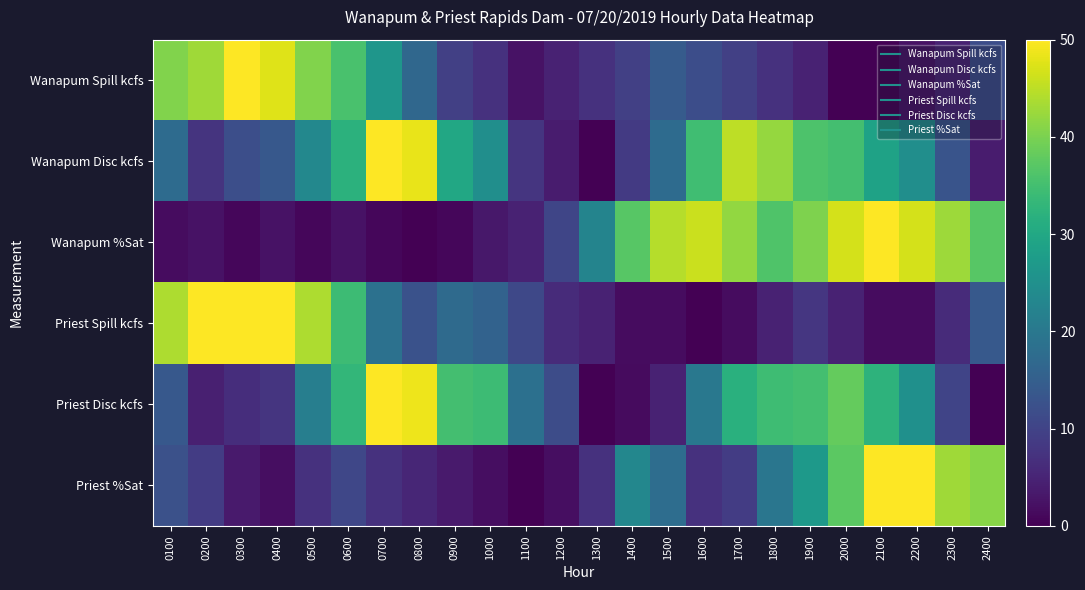

Reading left to right, list all the values displayed in this chart.

Wanapum Spill kcfs: 0100=40.5	0200=42.9	0300=50.0	0400=47.6	0500=40.5	0600=35.7	0700=26.2	0800=16.7	0900=9.5	1000=7.1	1100=2.4	1200=4.8	1300=7.1	1400=9.5	1500=14.3	1600=11.9	1700=9.5	1800=7.1	1900=4.8	2000=0.0	2100=0.0	2200=2.4	2300=4.8	2400=11.9
Wanapum Disc kcfs: 0100=17.4	0200=7.5	0300=11.9	0400=13.7	0500=23.4	0600=32.1	0700=50.0	0800=48.4	0900=29.9	1000=24.7	1100=7.7	1200=3.7	1300=0.0	1400=8.5	1500=17.4	1600=34.7	1700=44.9	1800=42.0	1900=36.1	2000=35.0	2100=28.9	2200=24.7	2300=13.0	2400=3.8
Wanapum %Sat: 0100=1.6	0200=2.4	0300=0.8	0400=2.4	0500=0.8	0600=2.4	0700=0.8	0800=0.0	0900=0.8	1000=3.2	1100=4.8	1200=10.5	1300=22.6	1400=37.1	1500=44.4	1600=46.0	1700=41.9	1800=36.3	1900=40.3	2000=46.8	2100=50.0	2200=46.8	2300=42.7	2400=37.1
Priest Spill kcfs: 0100=43.8	0200=50.0	0300=50.0	0400=50.0	0500=43.8	0600=34.4	0700=18.7	0800=12.5	0900=17.2	1000=15.6	1100=10.9	1200=6.2	1300=4.7	1400=1.6	1500=1.6	1600=0.0	1700=1.6	1800=4.7	1900=7.8	2000=4.7	2100=1.6	2200=1.6	2300=6.2	2400=14.1
Priest Disc kcfs: 0100=13.7	0200=4.4	0300=6.6	0400=7.7	0500=21.3	0600=33.1	0700=50.0	0800=48.8	0900=35.0	1000=34.3	1100=18.4	1200=11.5	1300=0.0	1400=1.5	1500=4.8	1600=20.0	1700=31.7	1800=34.4	1900=35.1	2000=38.2	2100=32.3	2200=25.2	2300=10.3	2400=0.1
Priest %Sat: 0100=12.5	0200=8.9	0300=3.6	0400=1.8	0500=7.1	0600=10.7	0700=7.1	0800=5.4	0900=3.6	1000=1.8	1100=0.0	1200=1.8	1300=7.1	1400=23.2	1500=17.9	1600=7.1	1700=8.9	1800=19.6	1900=26.8	2000=37.5	2100=50.0	2200=50.0	2300=42.9	2400=41.1